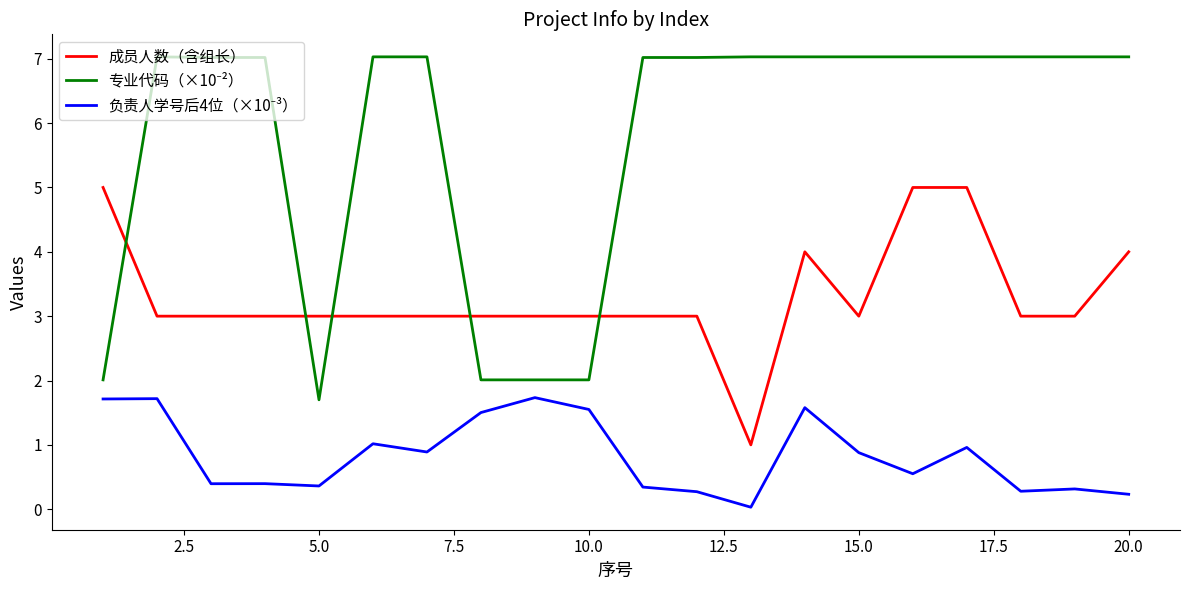

What is the difference between the second highest and second lowest values in the 成员人数（含组长） series?

2.0